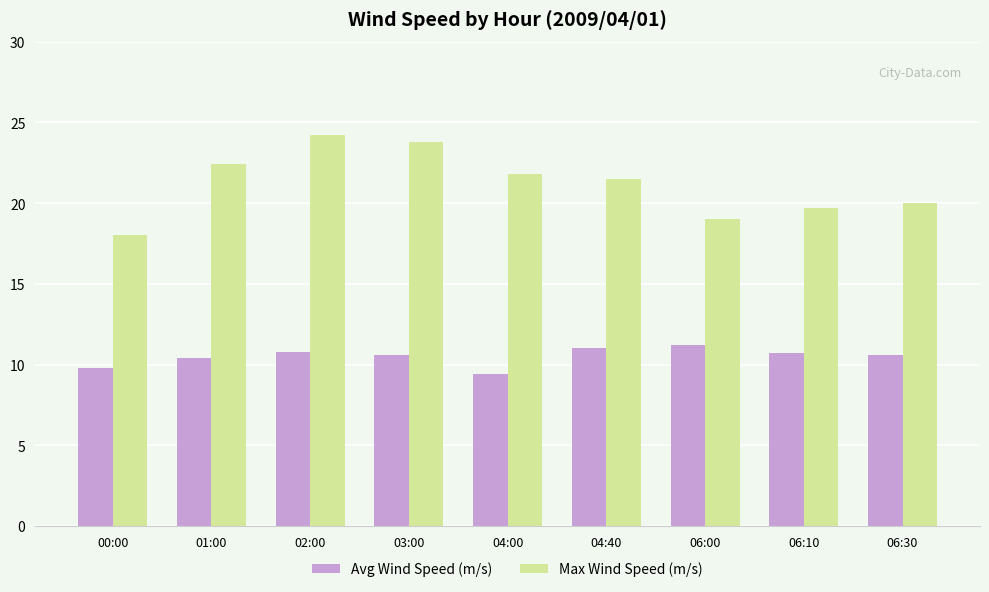

What is the difference between the maximum and minimum values in the Avg Wind Speed (m/s) series?

1.8